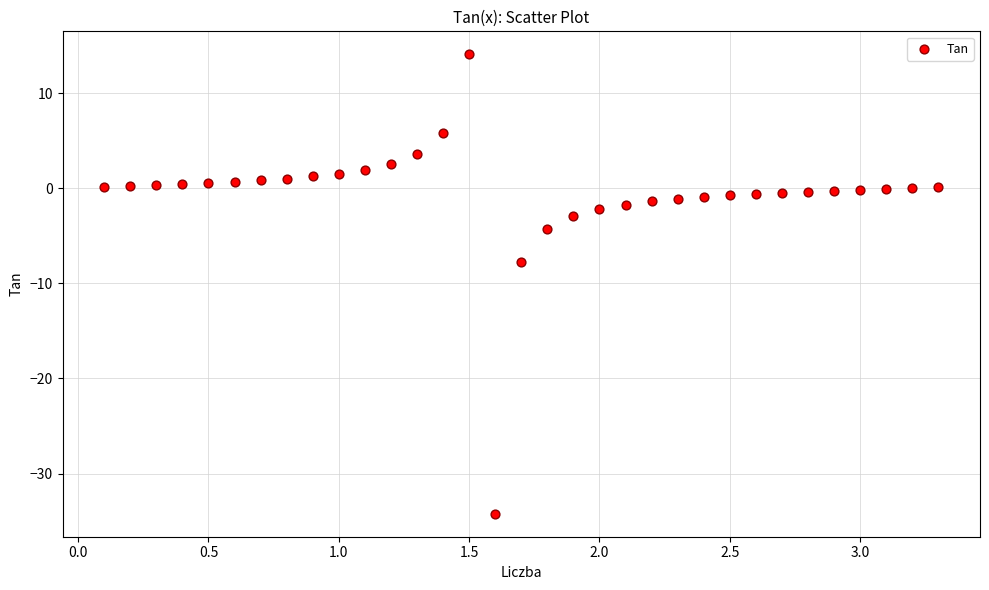

What is the range of X values (max minus min)?

3.2